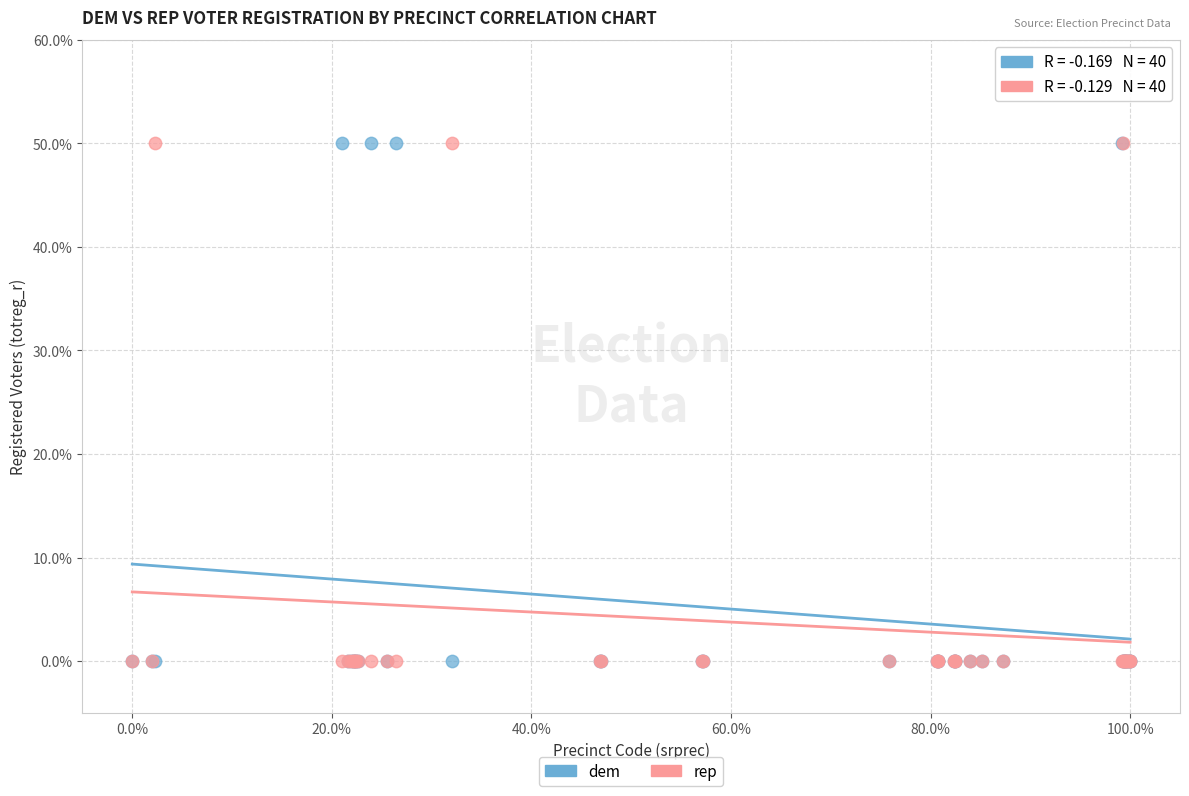

What are all the series names shown in the legend?

dem, rep